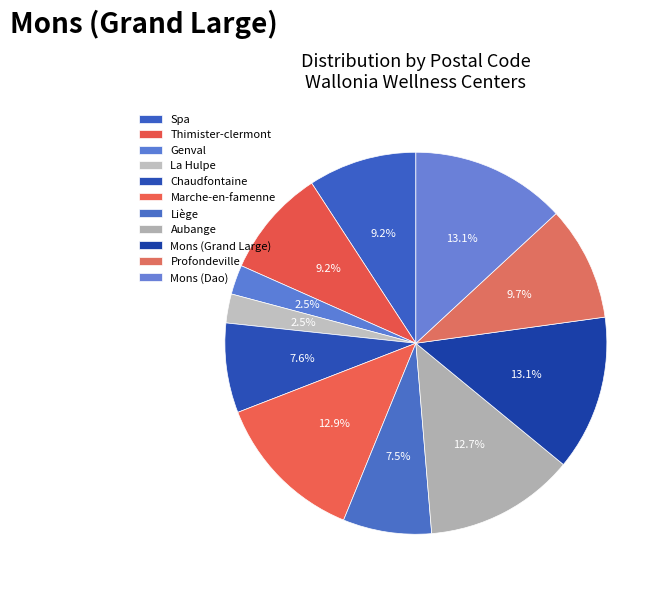

Count the number of slices in the pie.

11